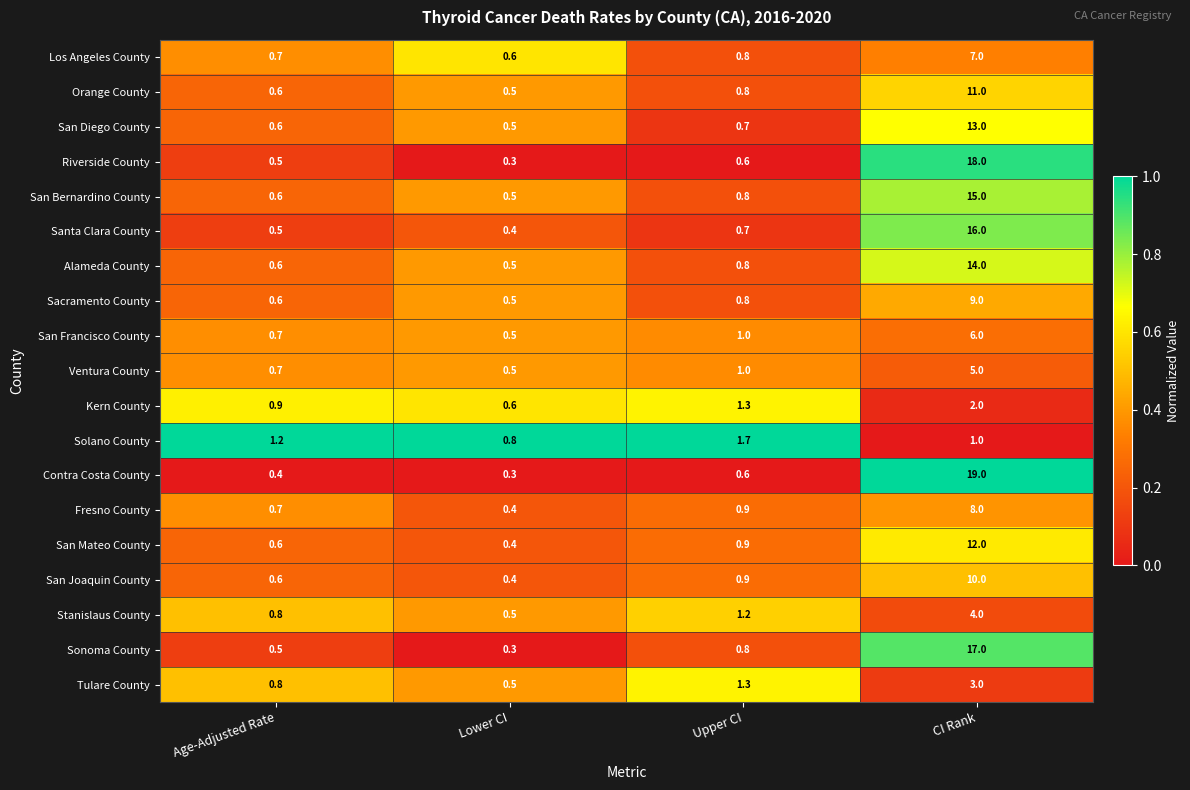

At which label is Alameda County closest to 7?

Upper CI